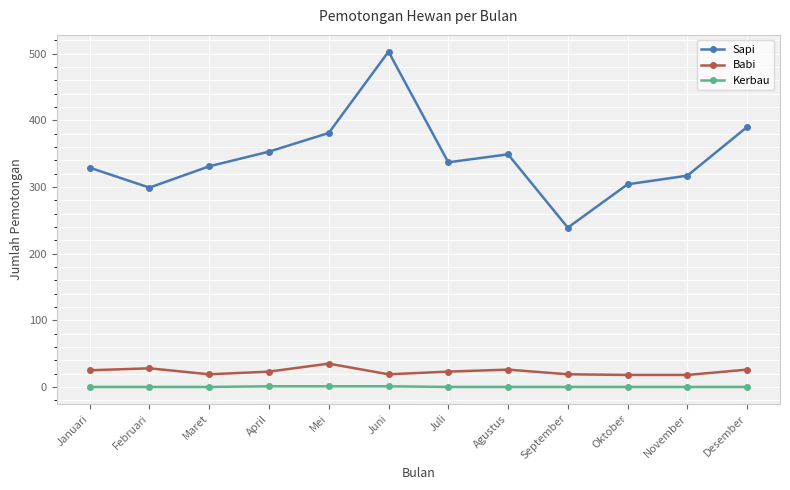

Rank the series at Mei from highest to lowest value.

Sapi, Babi, Kerbau